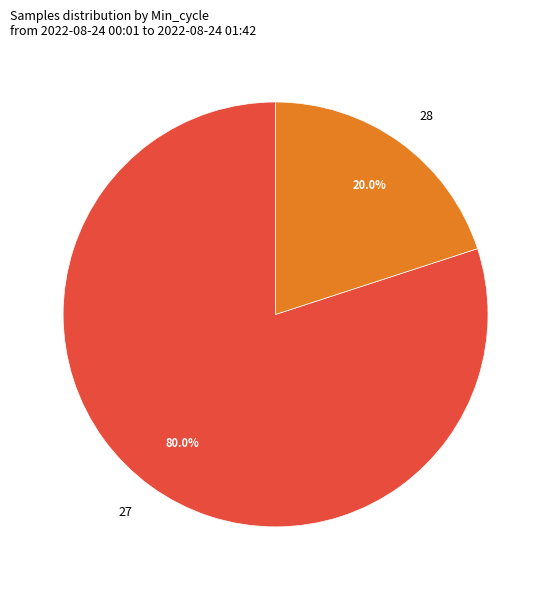

Is there a majority slice in this chart?

Yes